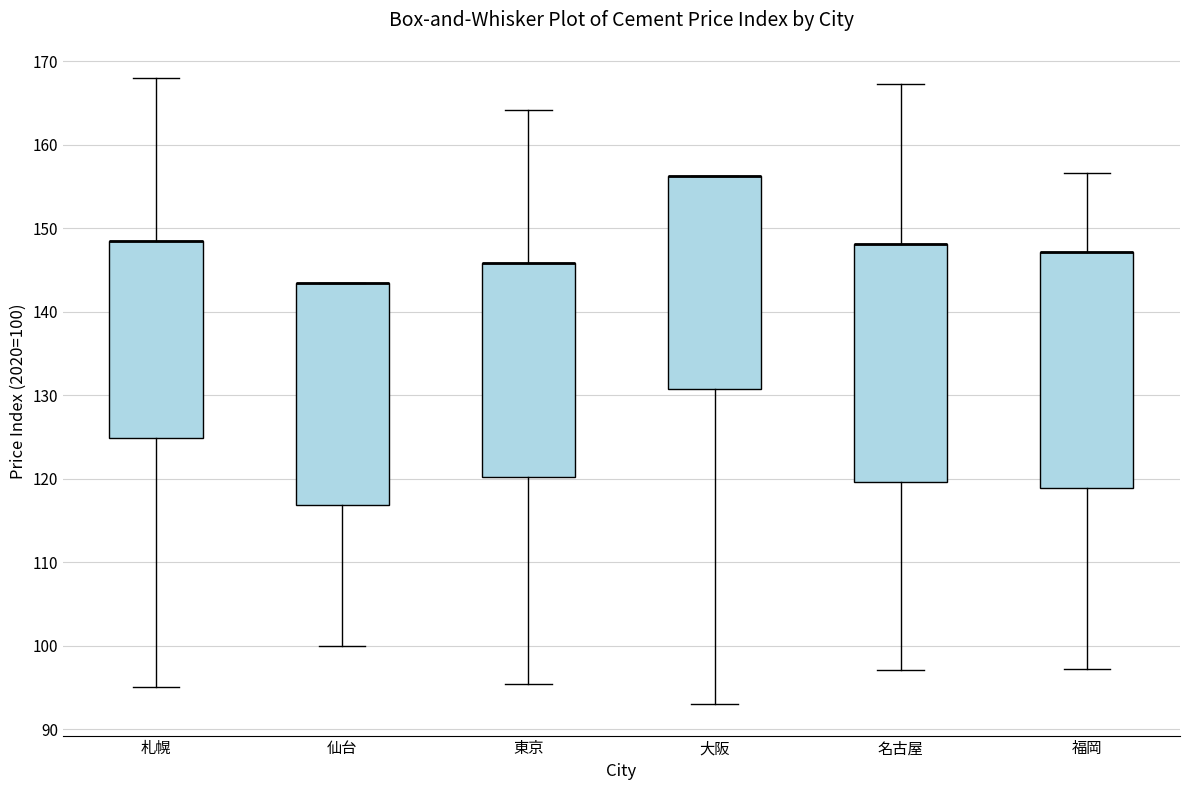

Where is the upper edge of the box for 大阪 on the y-axis? The values are not printed on the chart, so give them approximately, as read against the axis.

156